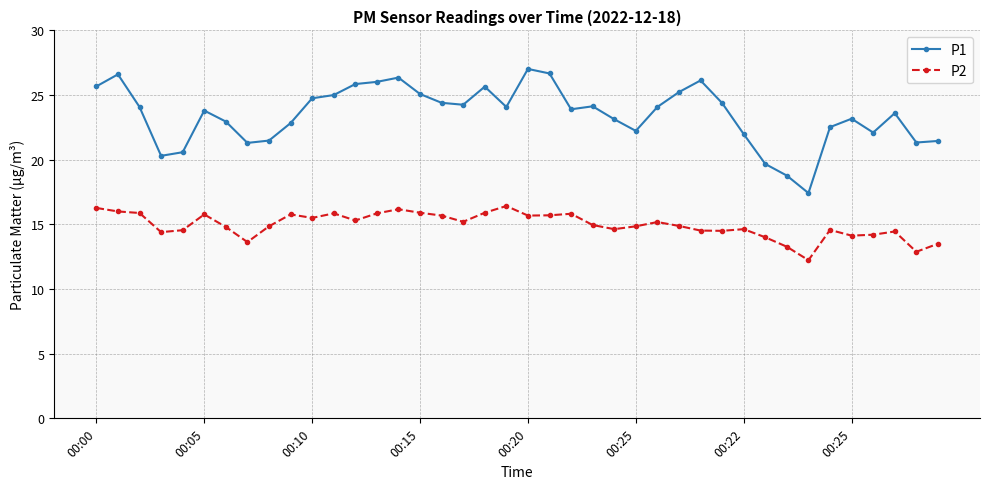

True or false: P2 and P1 intersect in this chart.

False